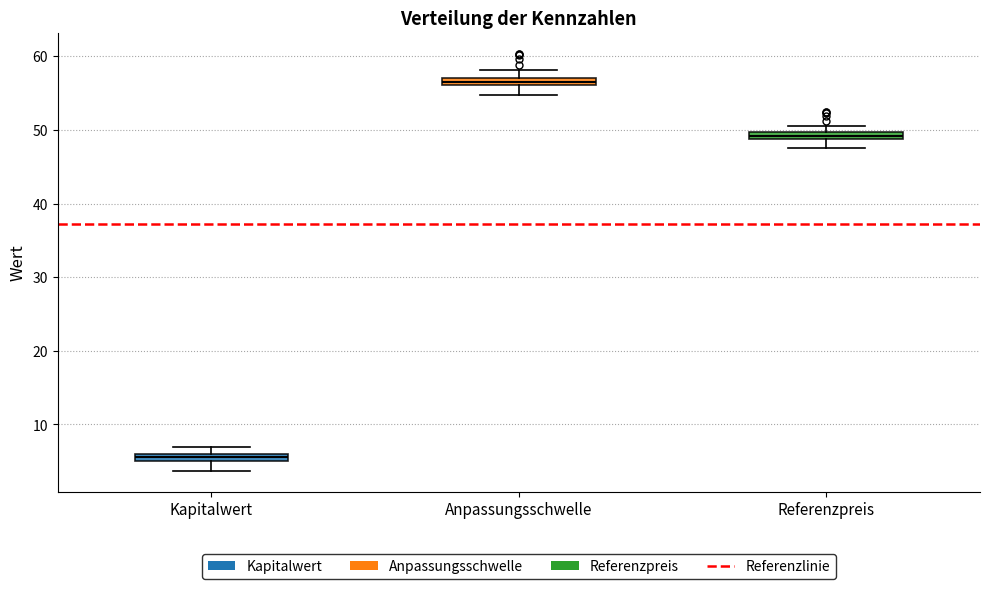

Where does the lower whisker of the box for Kapitalwert end on the y-axis? The values are not printed on the chart, so give them approximately, as read against the axis.

4